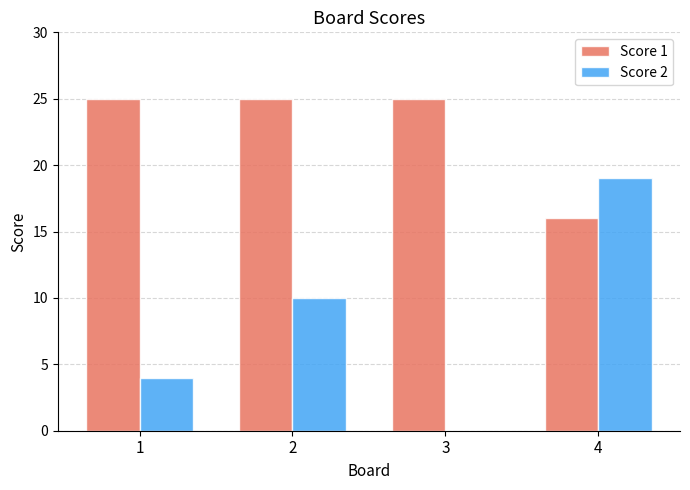

The value of Score 1 at 4 is 16. True or false?

True